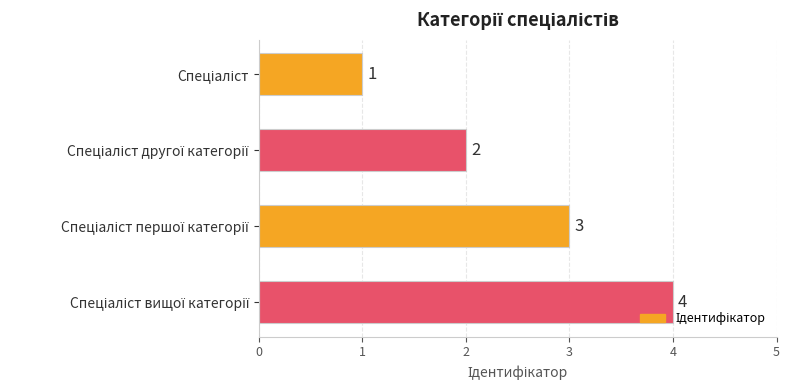

What is the value of the 2nd bar from the top?

2